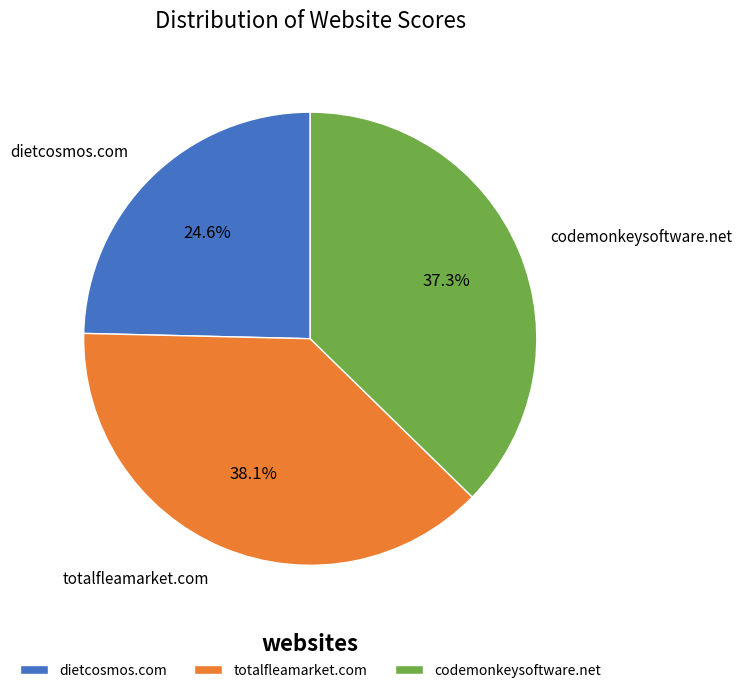

What is the largest slice in the pie chart?

totalfleamarket.com